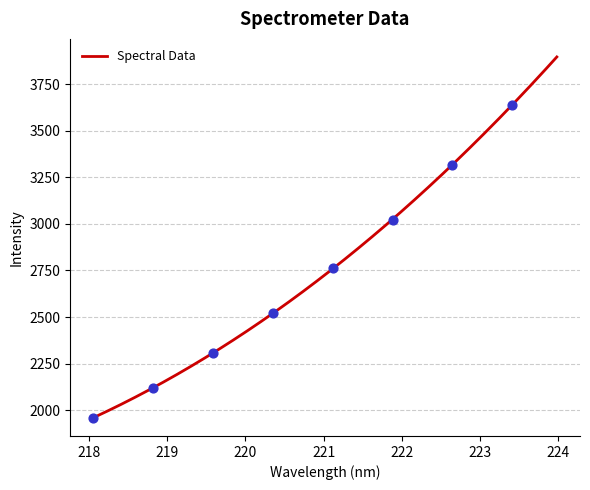

Approximately how many times larger is the value at 222.8355 compared to 220.1623?

1.4